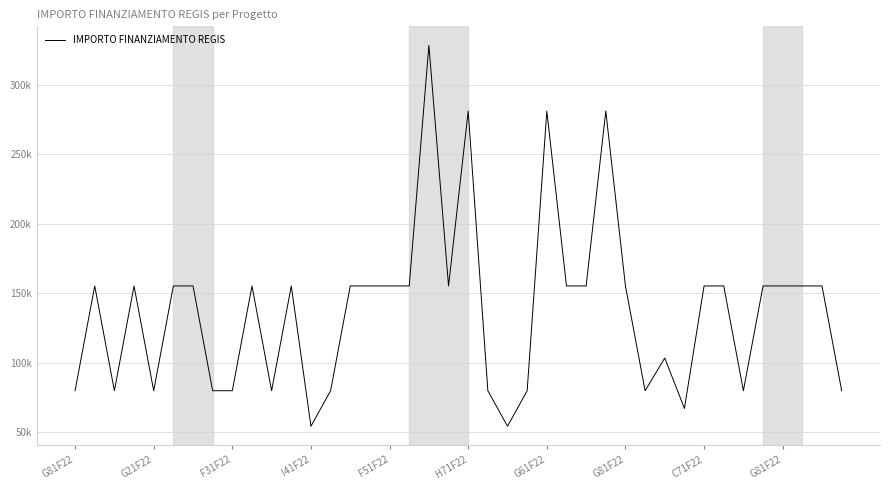

Does the chart display data point markers on the line(s)?

No